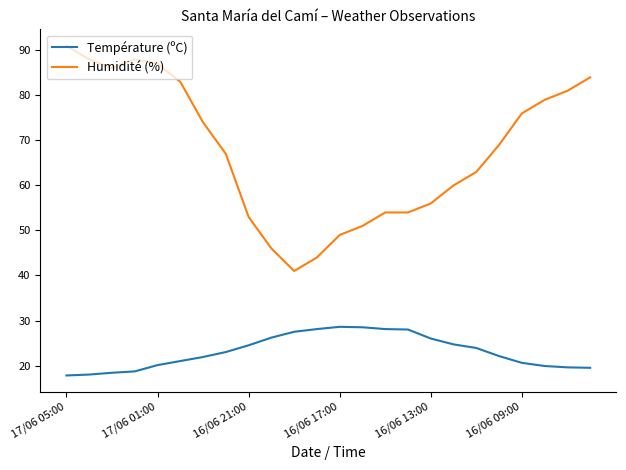

List the series in order of their peak value, highest first.

Humidité (%), Température (ºC)